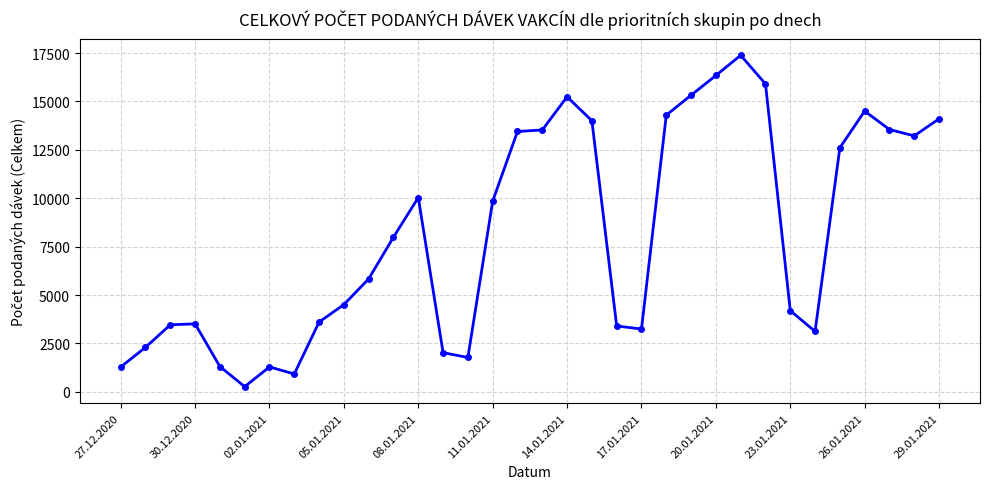

What is the greatest value displayed?

17383